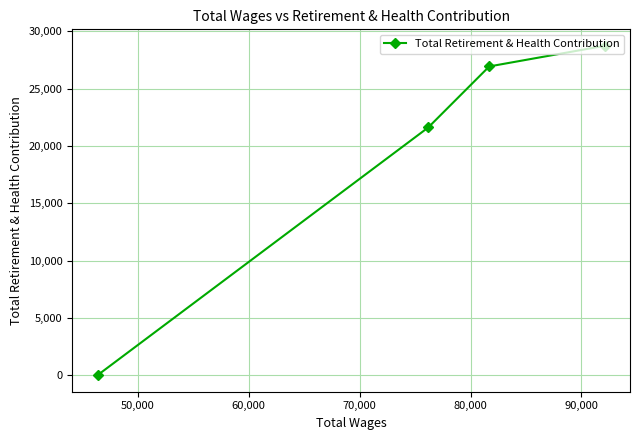

What is the sum of all values?

77257